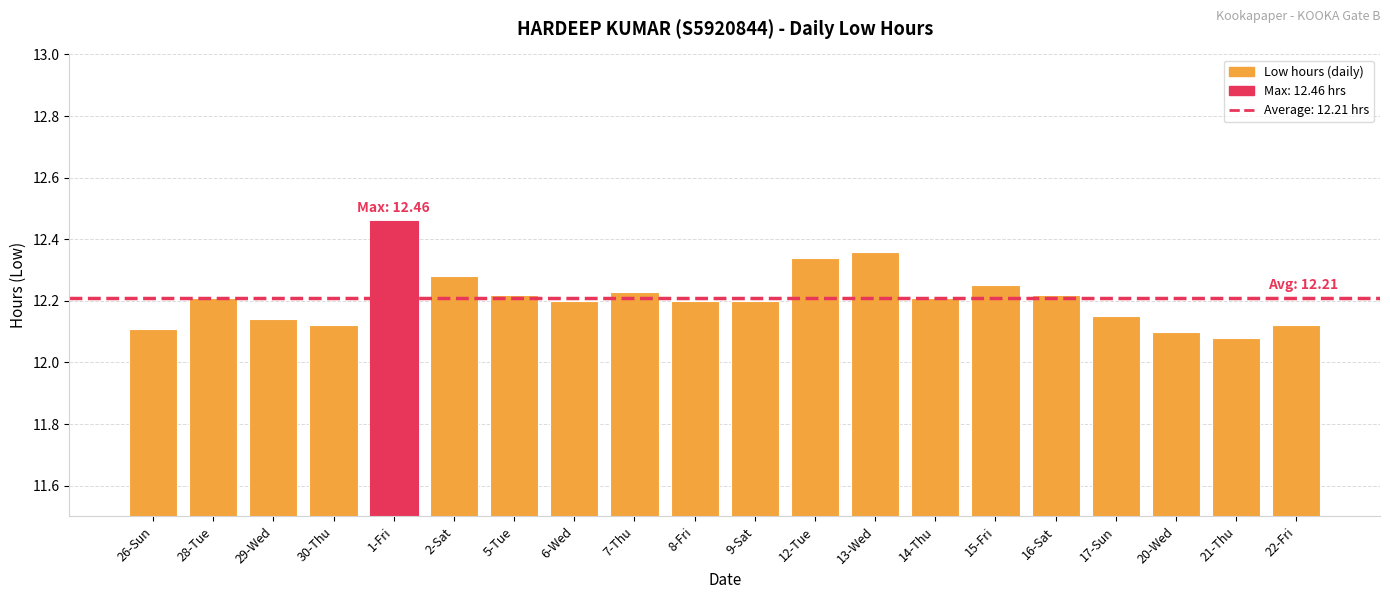

Does the chart contain stacked bars?

No